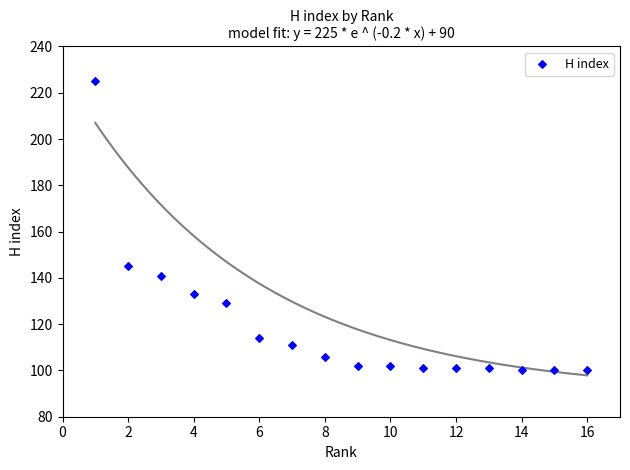

What is the range of X values (max minus min)?

15